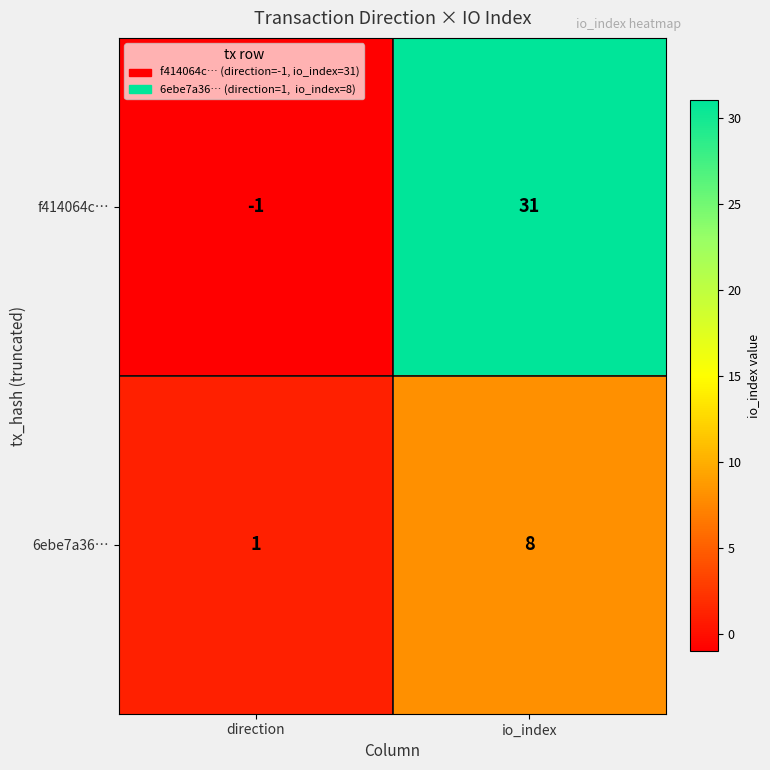

What is the sum of the 6ebe7a36… values at io_index and direction?

9